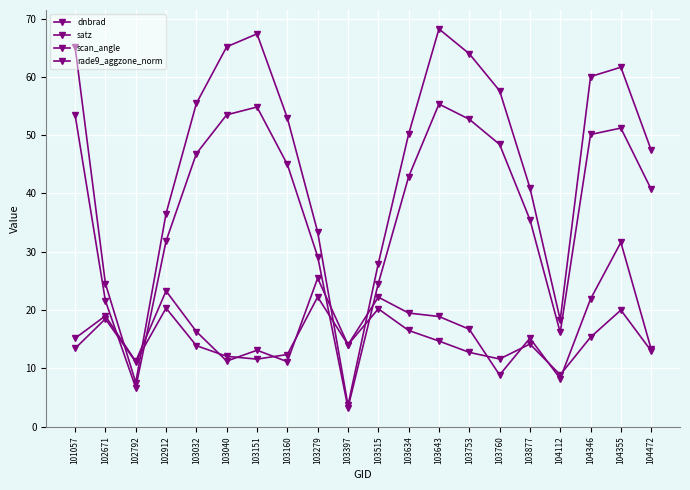

How many interior local valleys does the rade9_aggzone_norm series have?

5